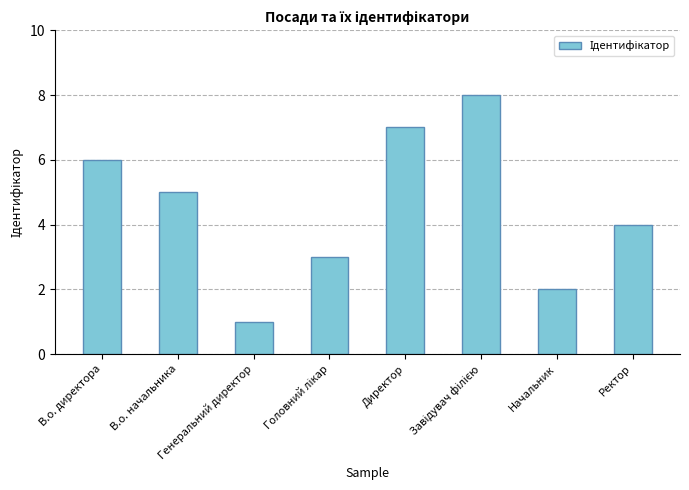

Are the bars horizontal?

No